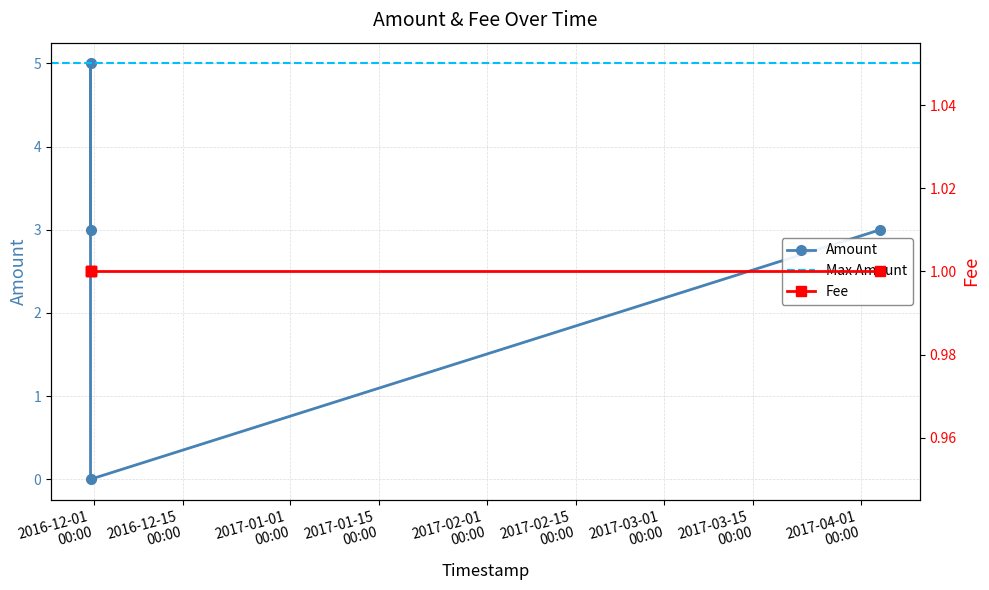

The value at 2017-04-04 00:16:09 is 3. True or false?

True